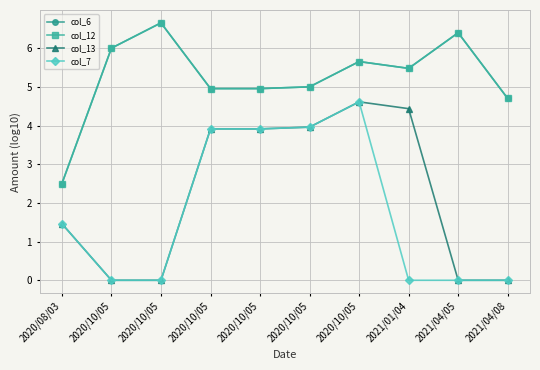

At which category does the chart reach its peak across all series?

2020/10/05